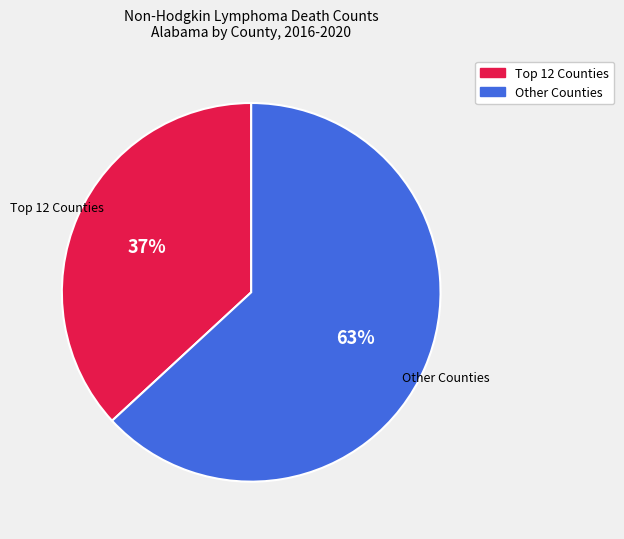

Is there a majority slice in this chart?

Yes